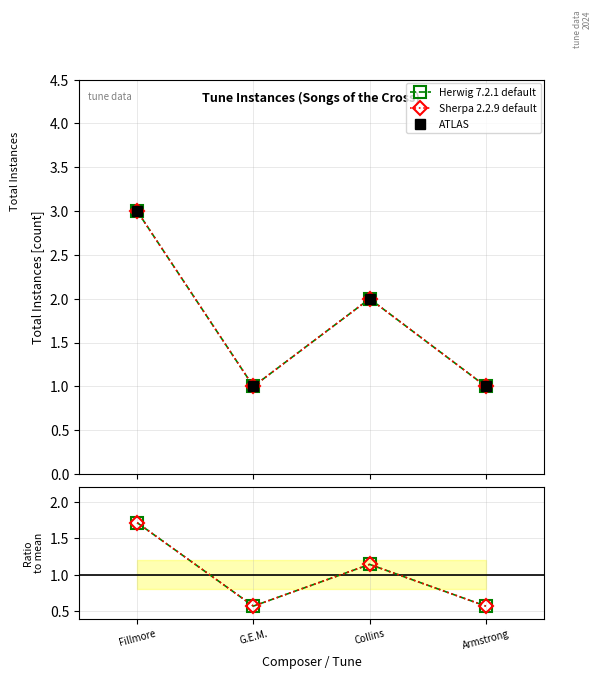

What is the value of the Herwig 7.2.1 default point at the 1st from the left?

1.7